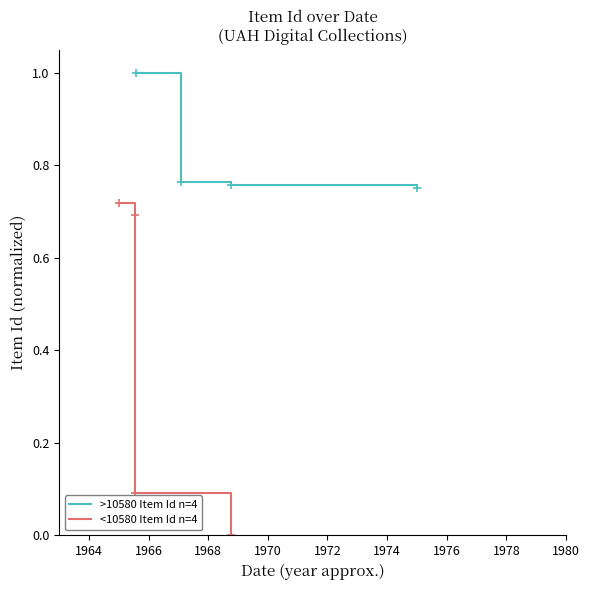

Which series has the largest total across all categories?

>10580 Item Id n=4